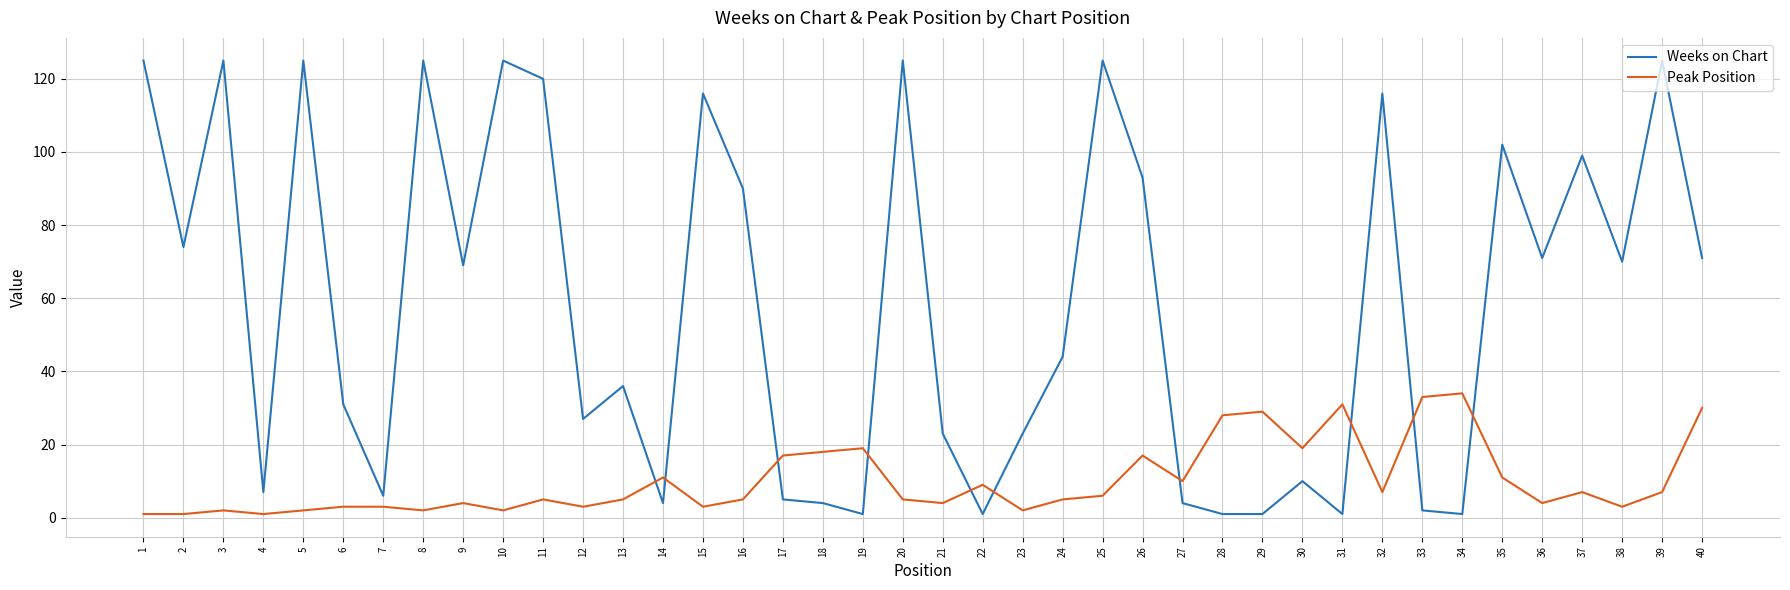

What is the sum of all Peak Position values?

408